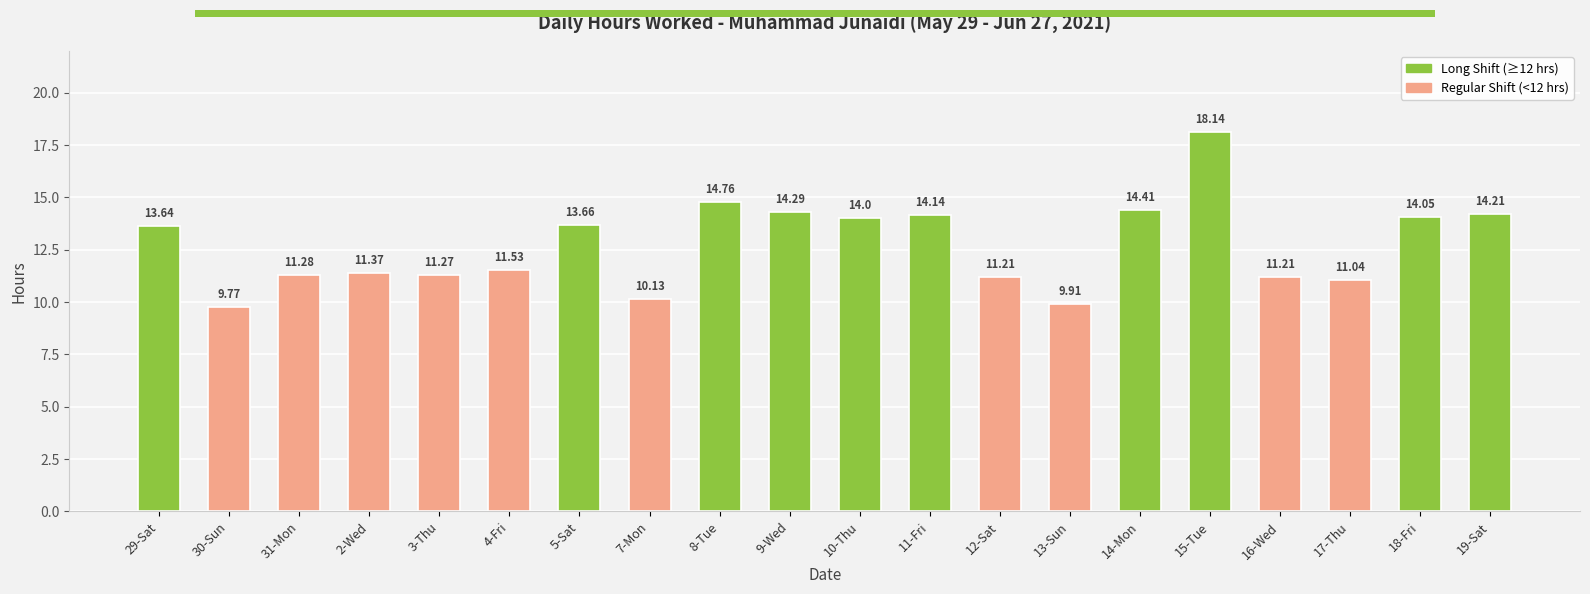

What is the label of the 10th bar from the right?

10-Thu